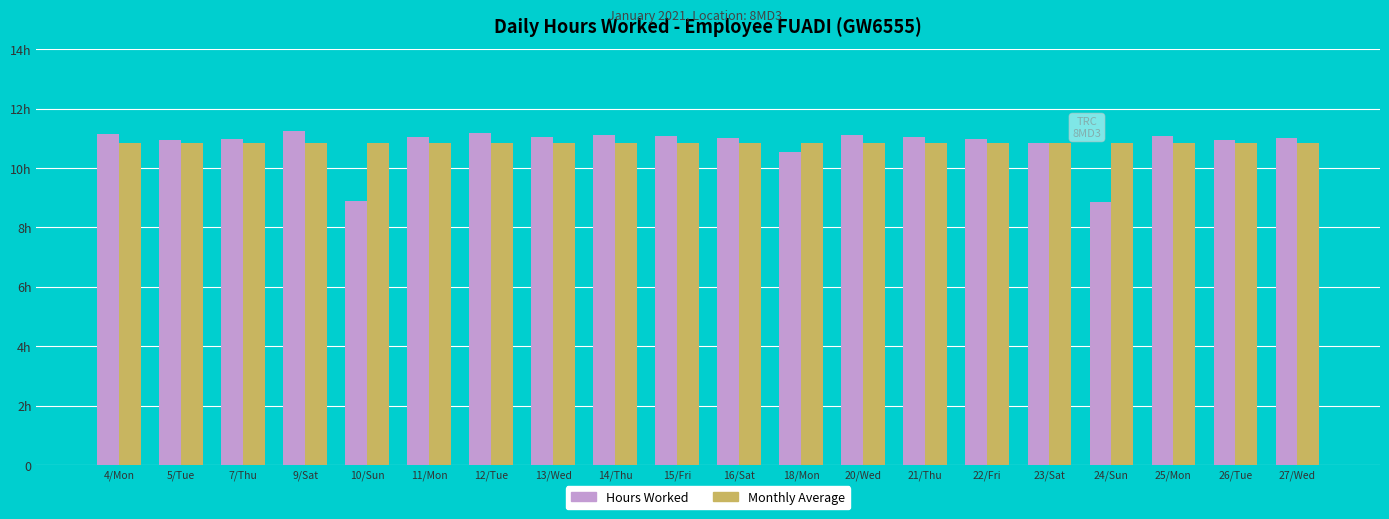

What are all the series names shown in the legend?

Hours Worked, Monthly Average